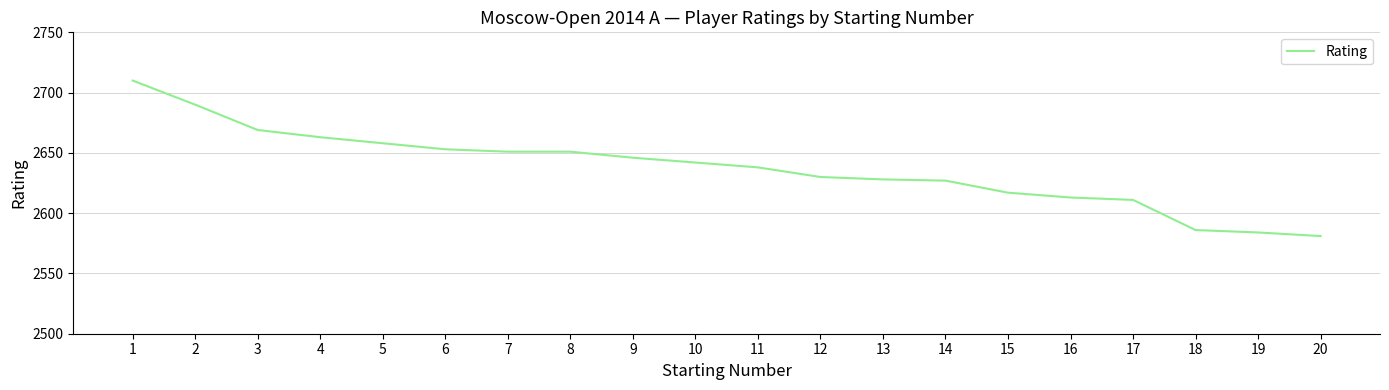

What is the change in value from 7 to 18?

-65